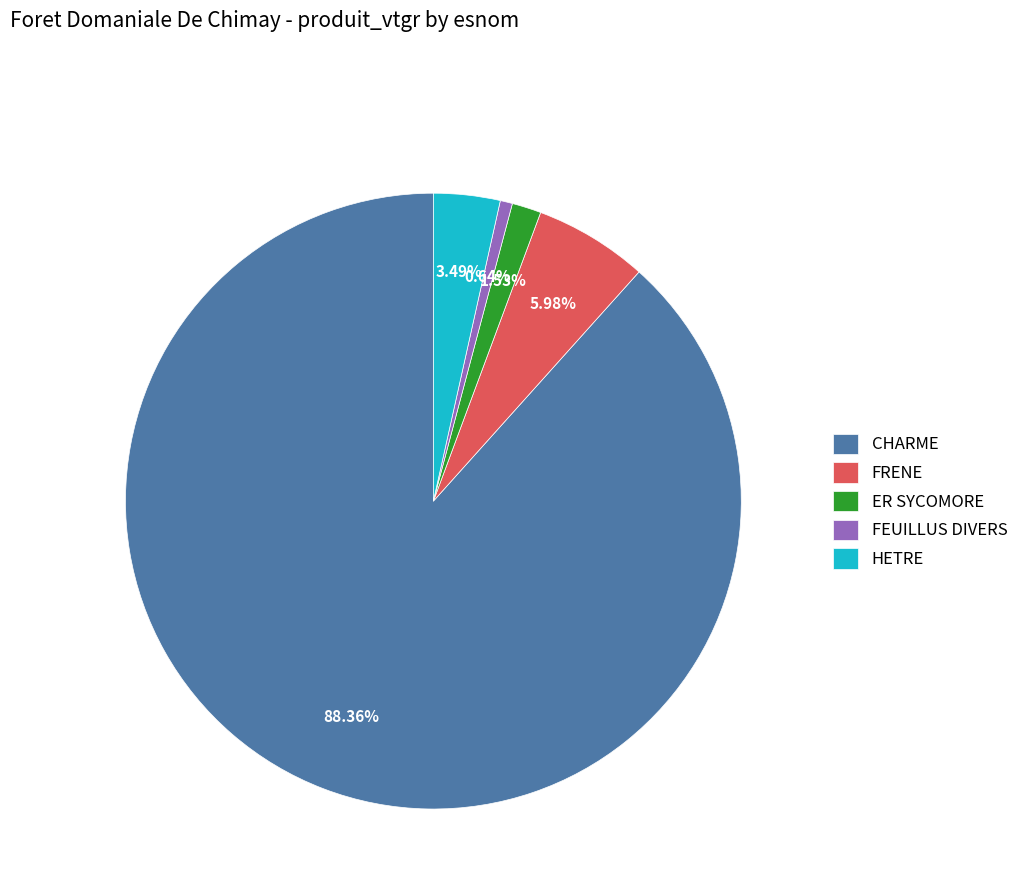

Is ER SYCOMORE the majority of the pie?

No